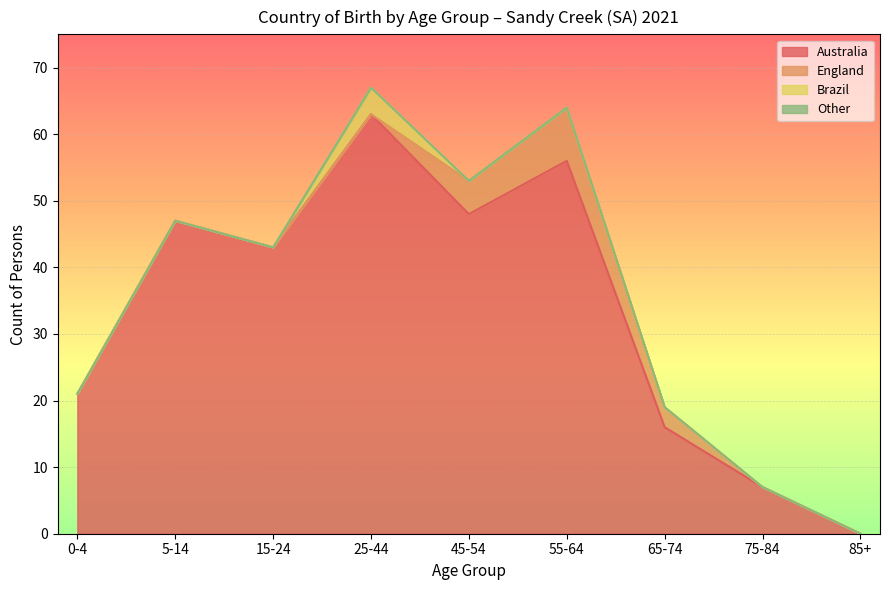

What position from the left is 5-14?

2